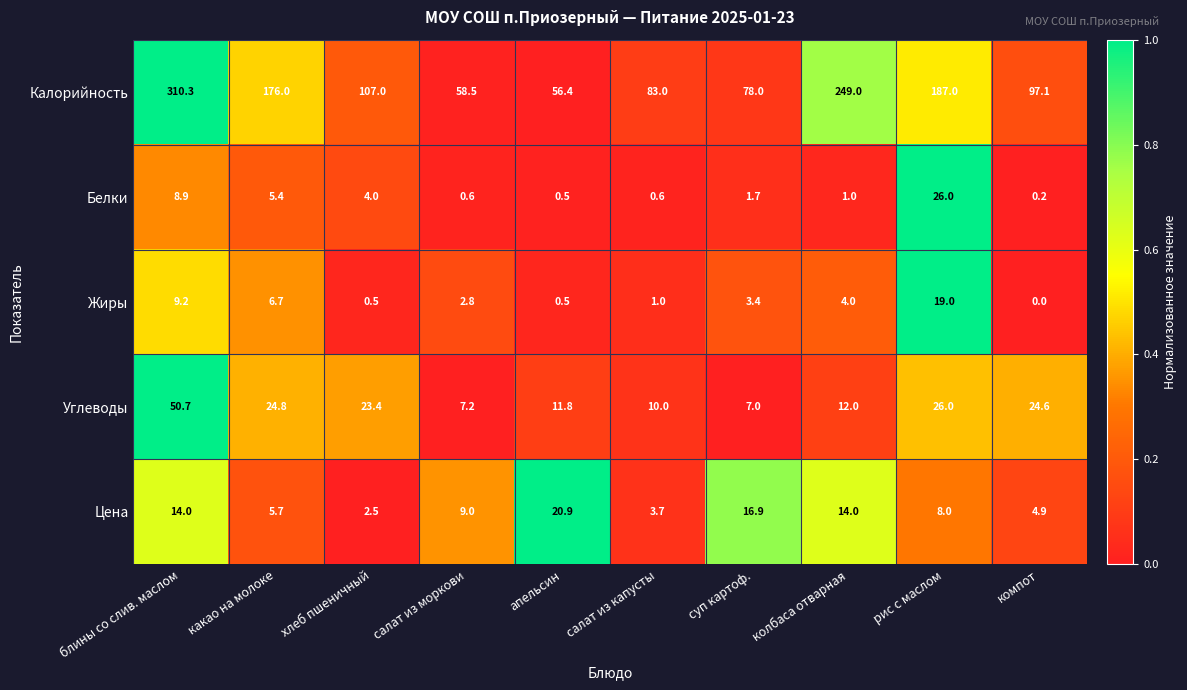

What is the sum of the Углеводы values at блины со слив. маслом and колбаса отварная?

62.7